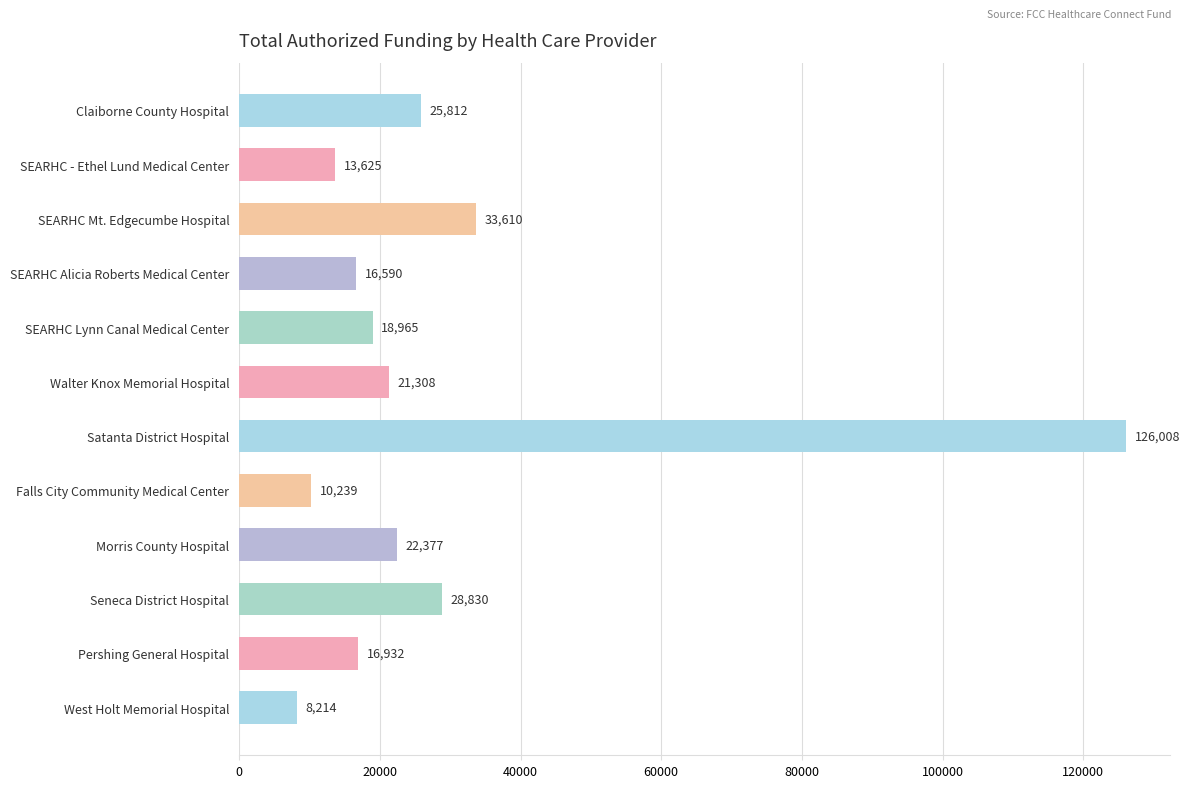

At which label is the value closest to 67110?

SEARHC Mt. Edgecumbe Hospital